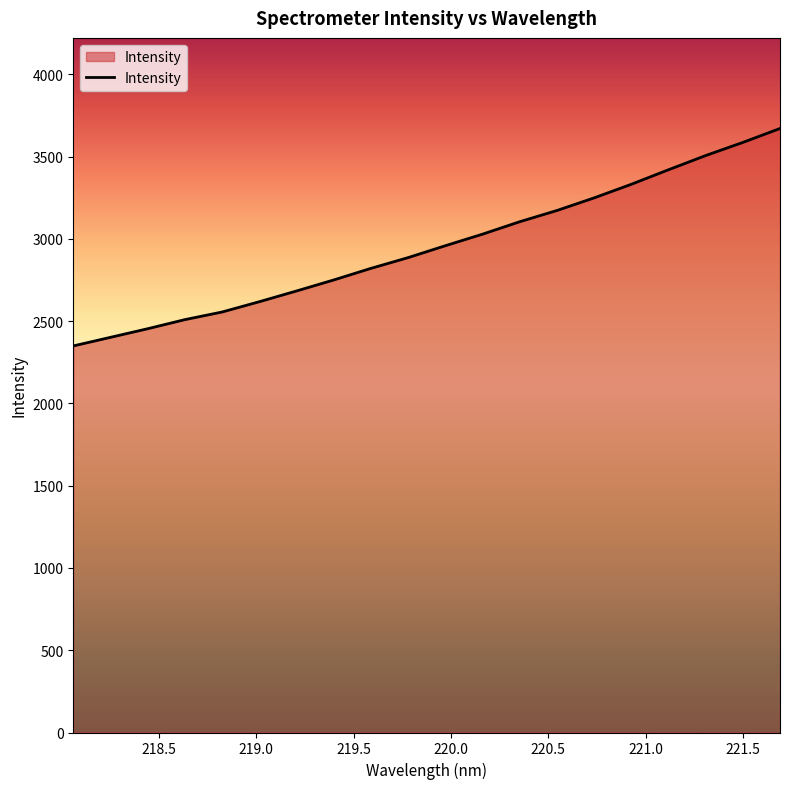

What is the difference between the maximum and minimum values?

1321.5